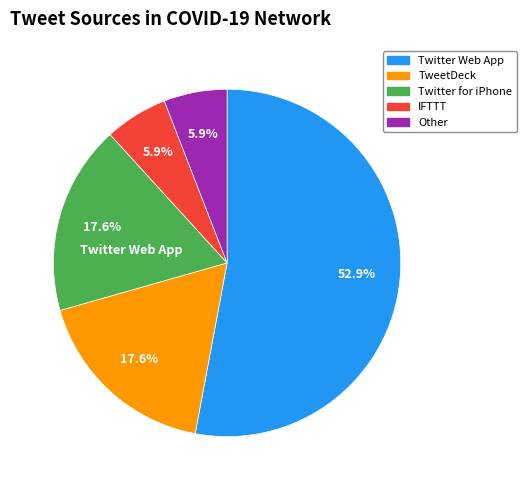

What is the majority slice?

Twitter Web App